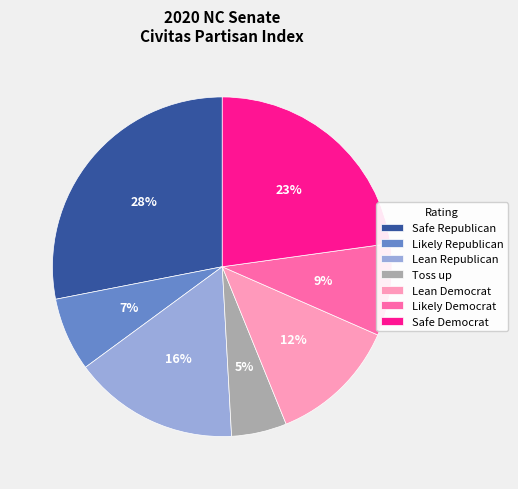

Which slice is the largest?

Safe Republican